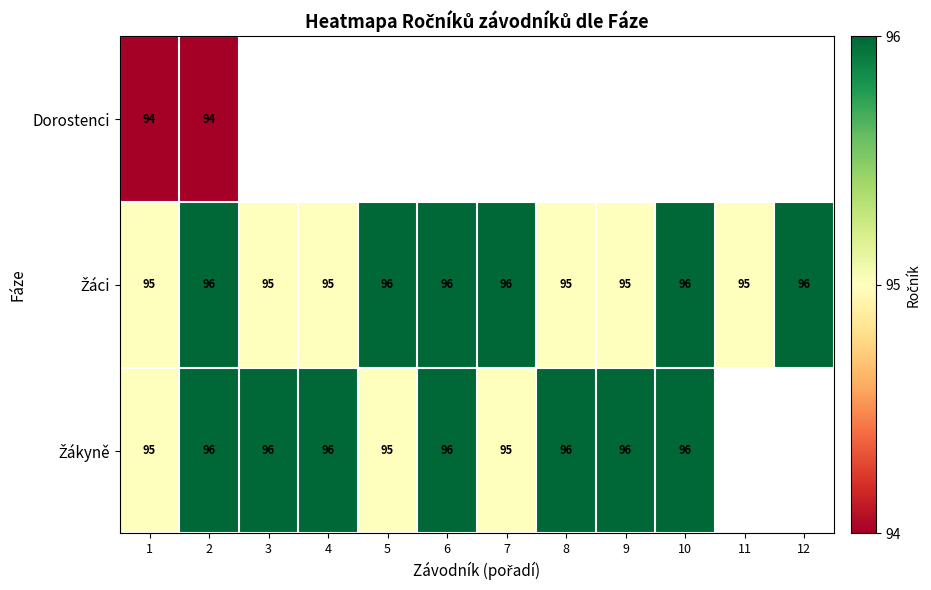

What is the total value across all series at 1?

284